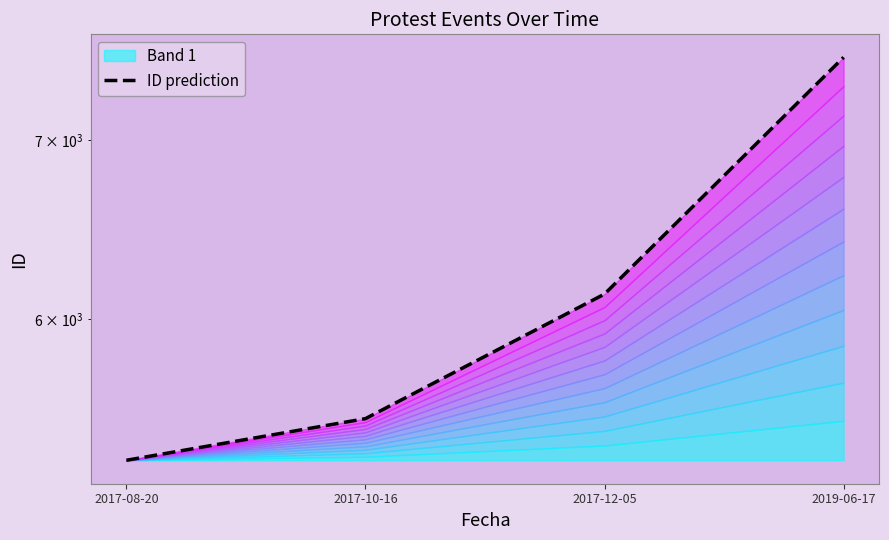

What is the greatest value displayed?

7517